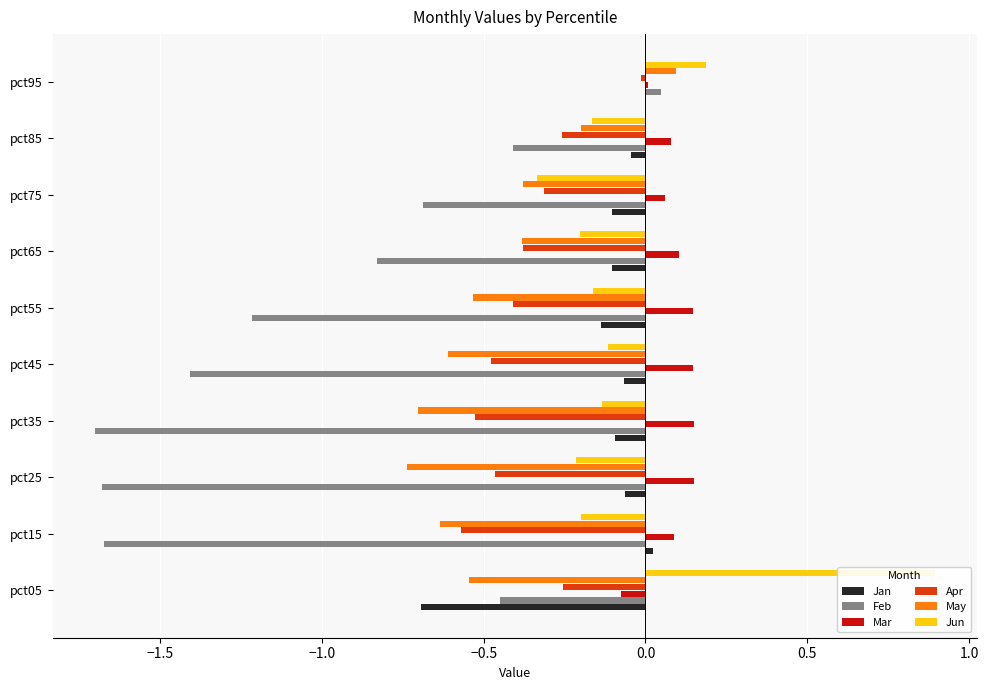

How many positive values does the May series have?

1